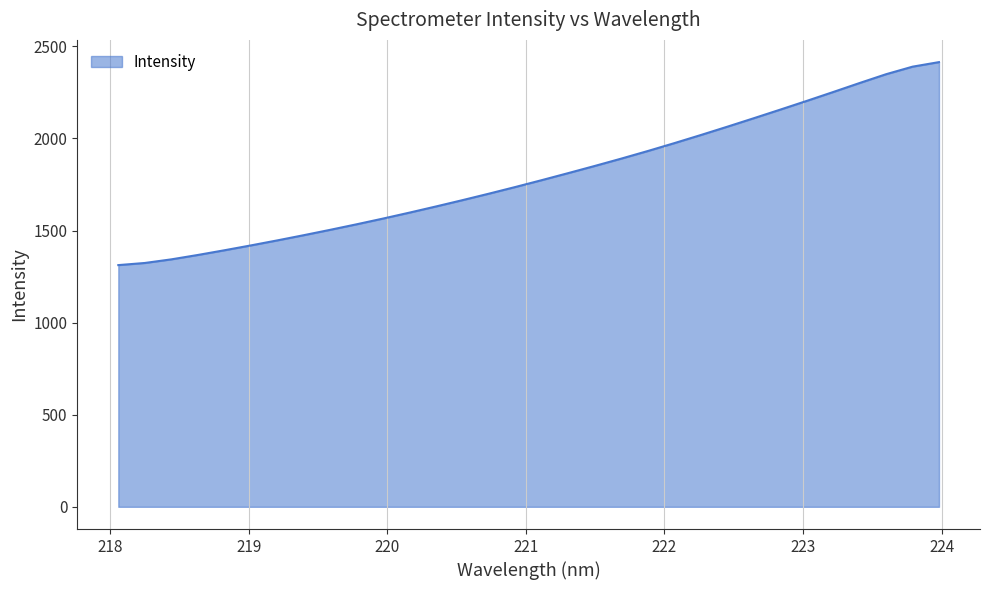

Reading left to right, what are all the values shown in this chart?

1312.2	1323.7	1343.4	1367.2	1392.6	1419.0	1446.3	1474.7	1503.8	1533.9	1565.1	1597.5	1630.9	1665.2	1700.4	1736.7	1774.0	1812.2	1851.0	1890.7	1931.9	1974.6	2018.6	2063.7	2109.7	2156.4	2203.7	2251.9	2300.8	2348.5	2389.5	2414.2